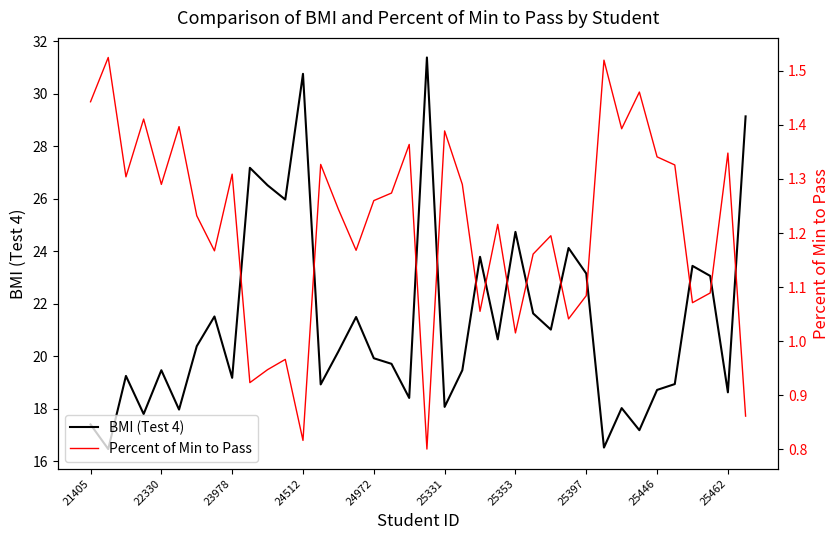

Count the number of categories in the chart.

38